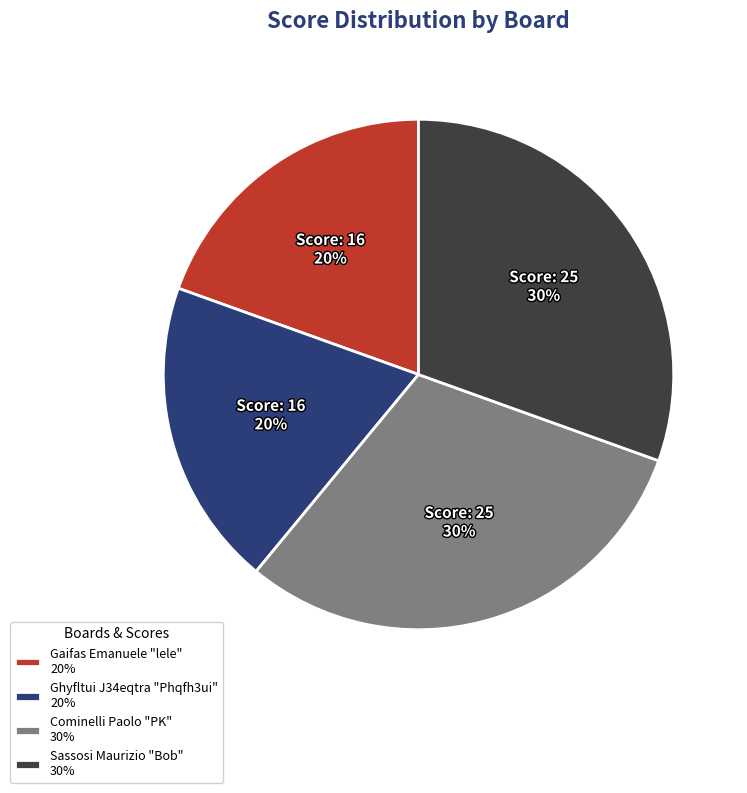

Which has a higher value, Sassosi Maurizio "Bob" 30% or Gaifas Emanuele "lele" 20%?

Sassosi Maurizio "Bob" 30%